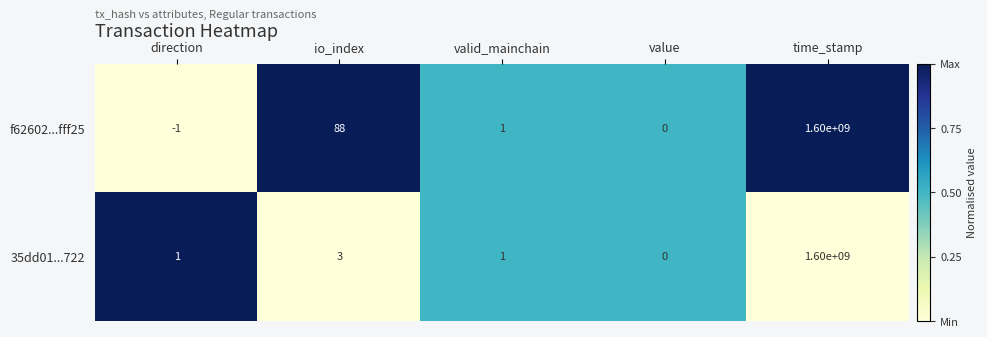

At which category is the sum across all series the highest?

time_stamp